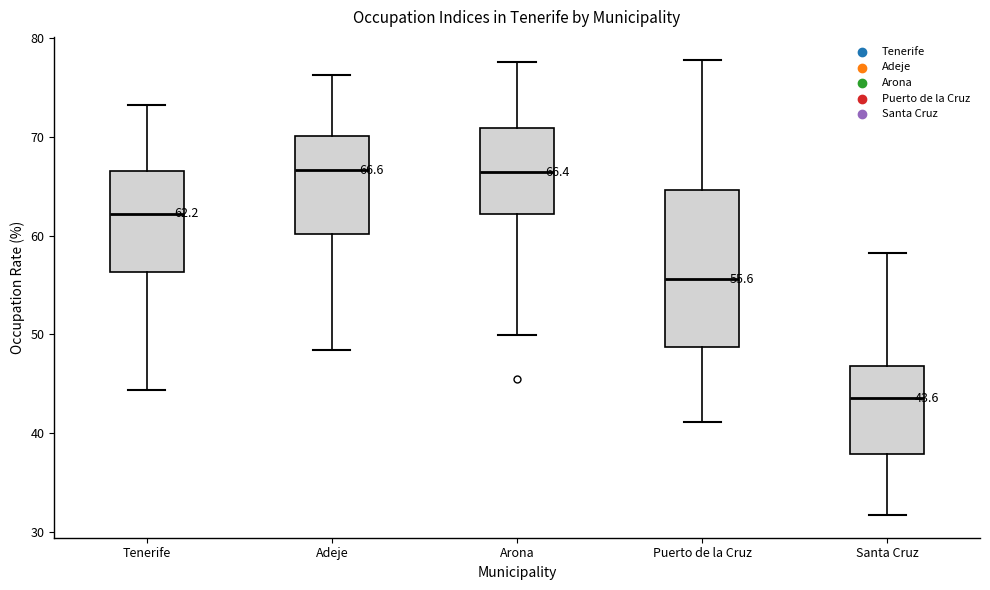

Which box's median line is the lowest?

Santa Cruz